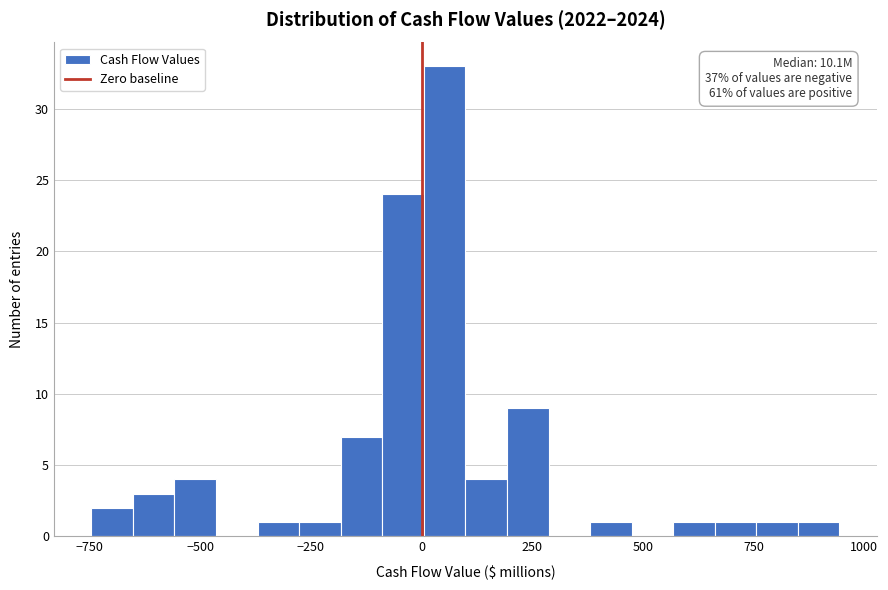

Around what value on the x-axis is the tallest bar? Give the approximate position of its centre, as read against the axis.

50